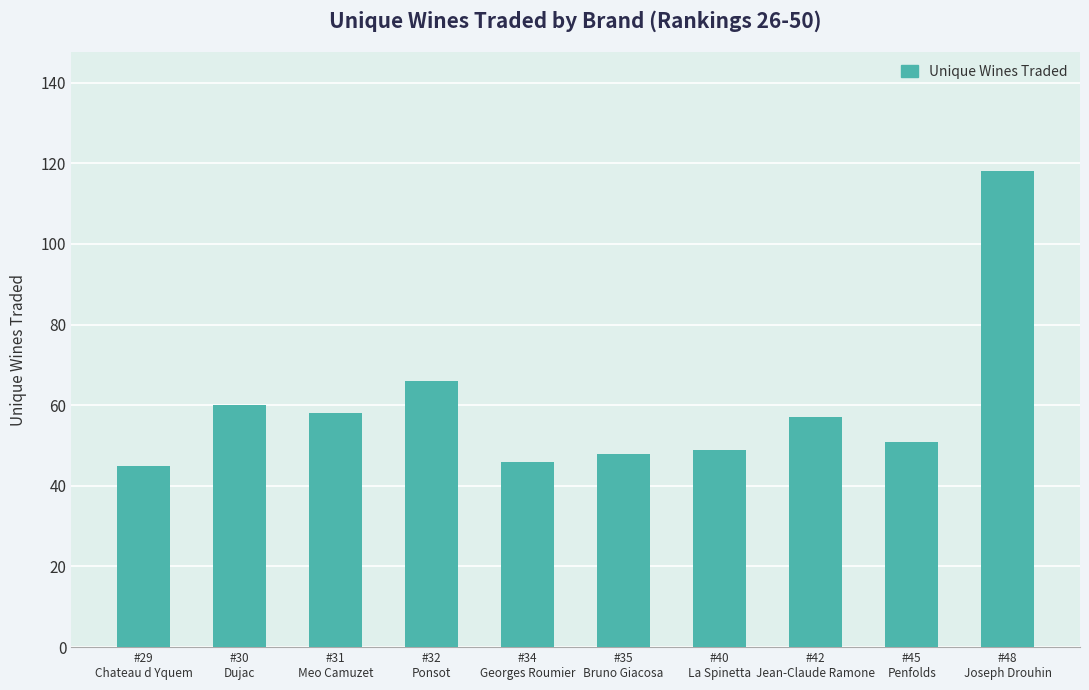

What is the greatest value displayed?

118